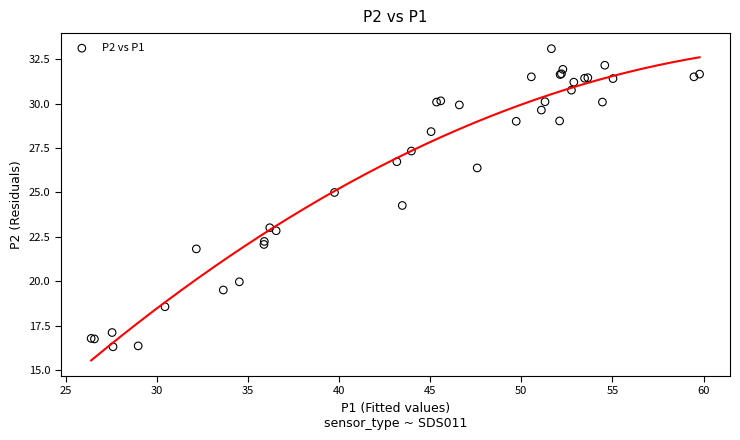

What Y value in the scatter plot is closest to 24?

24.3